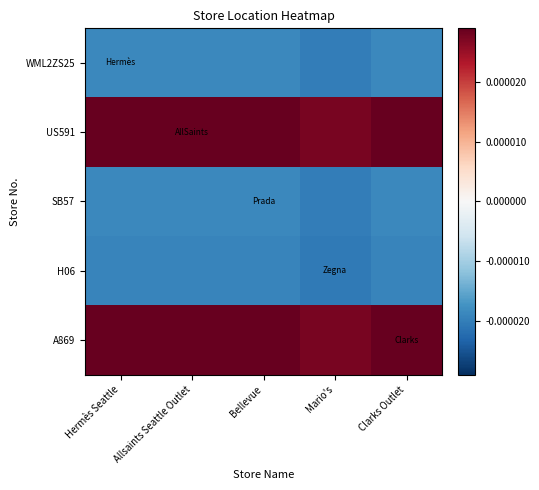

How many data points does each series have?

5